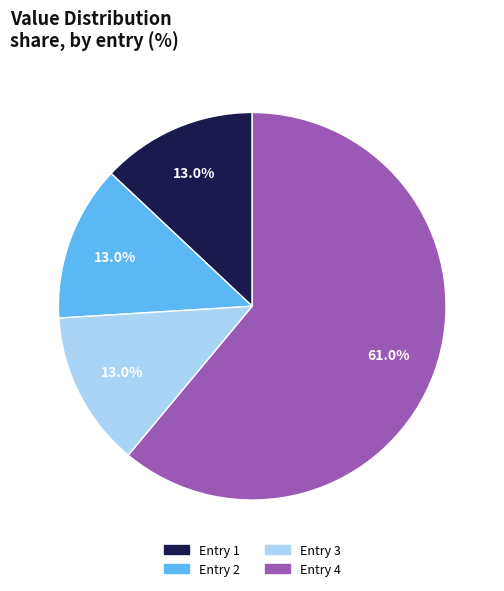

Which slice is the largest?

Entry 4